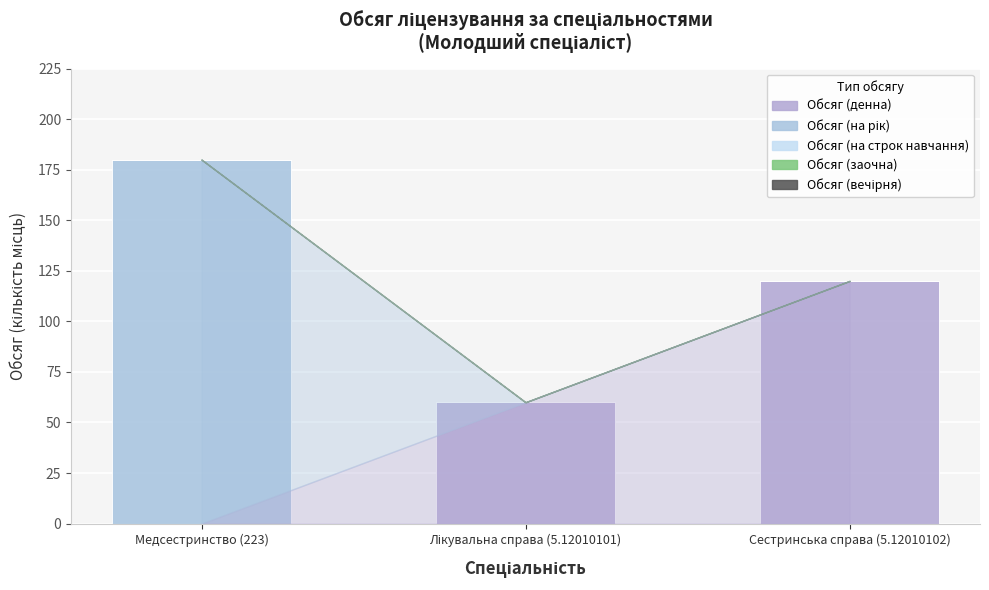

What is the label of the 2nd bar from the left?

Лікувальна справа (5.12010101)